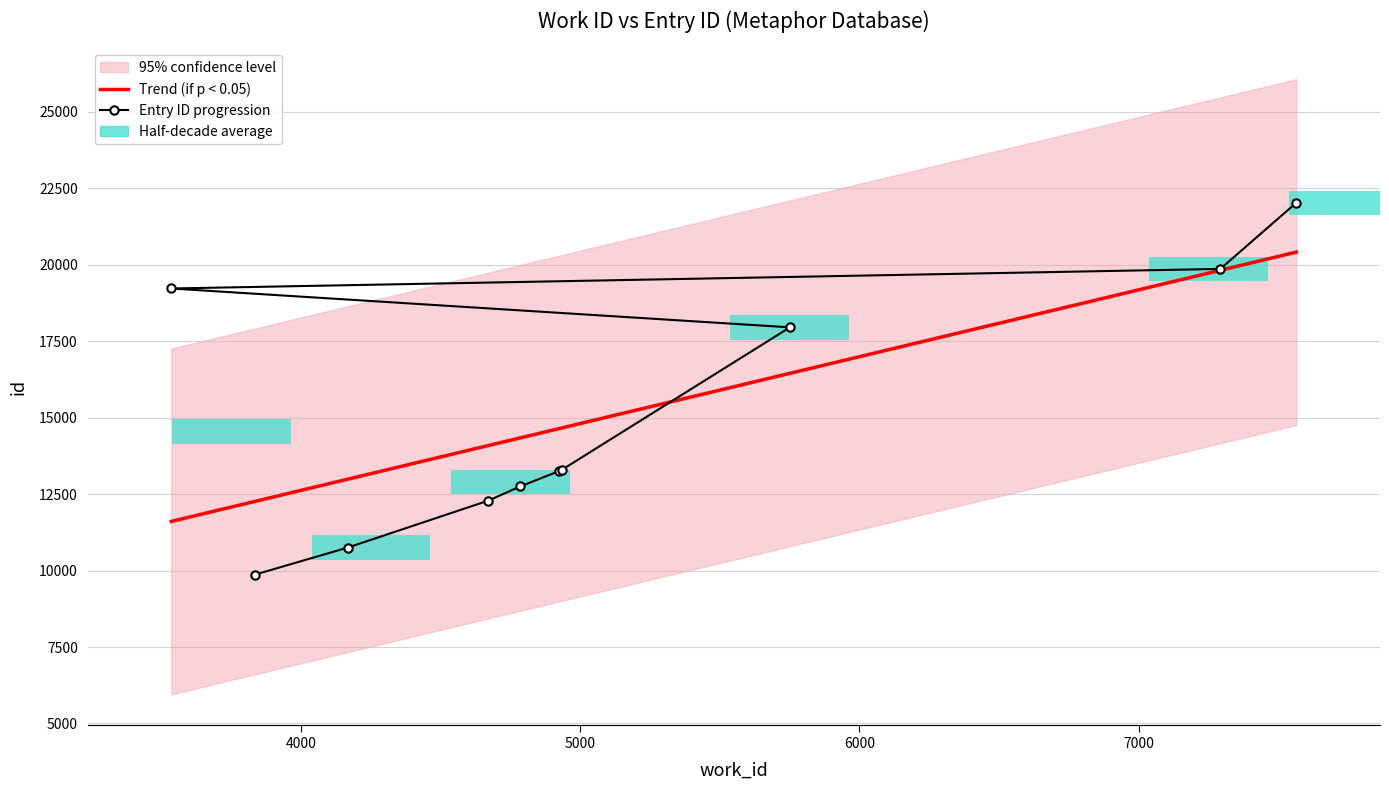

Rank the categories by value from lowest to highest.

3834, 4167, 4671, 4785, 4924, 4933, 5751, 3535, 7293, 7565